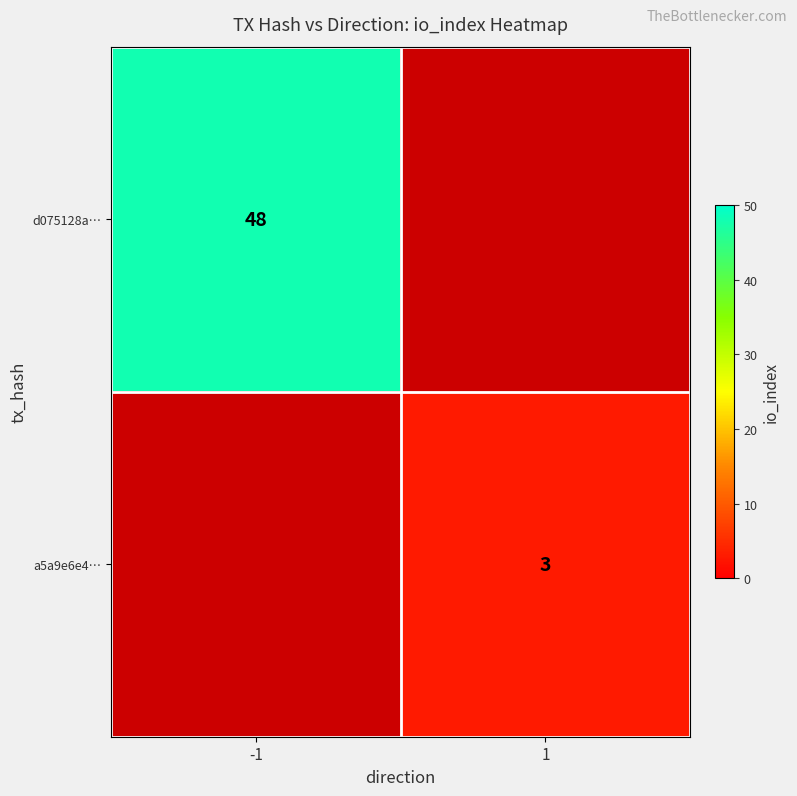

Is the value of a5a9e6e4… at 1 greater than the value of d075128a… at -1?

No